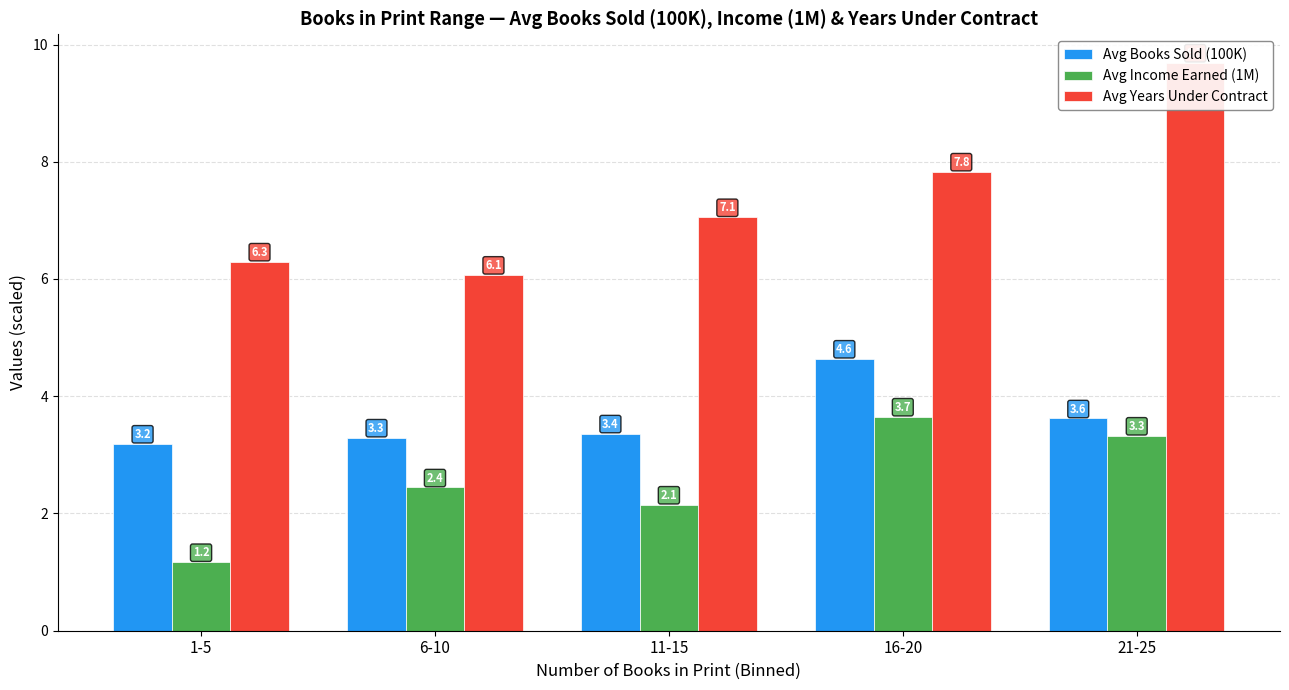

The value of Avg Books Sold (100K) at 1-5 is 3.2. True or false?

True